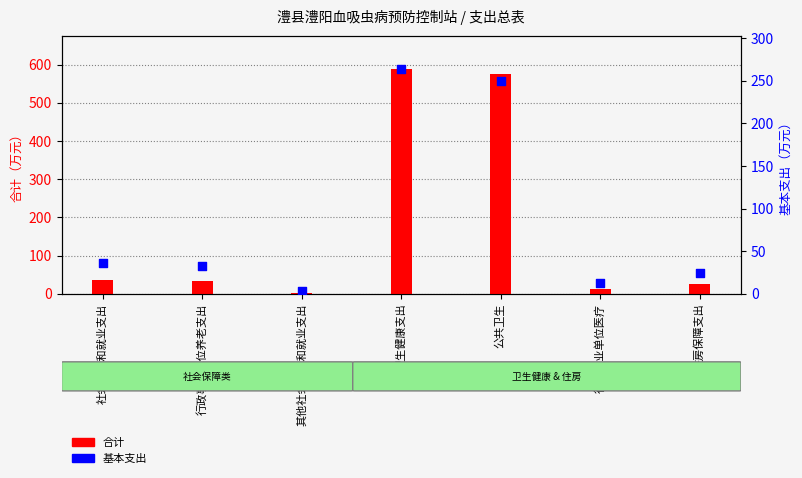

Which series contains the lowest Y value?

合计